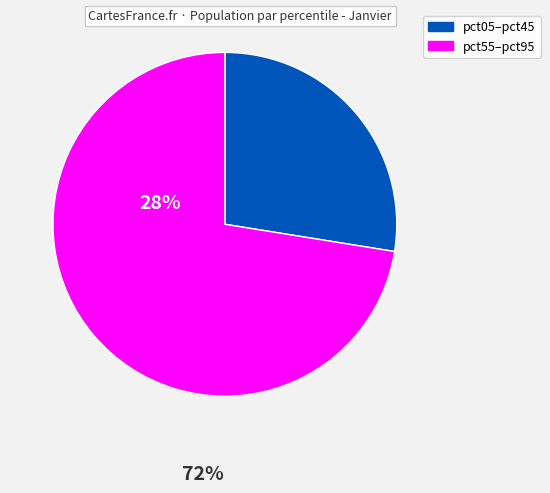

Is there a majority slice in this chart?

Yes